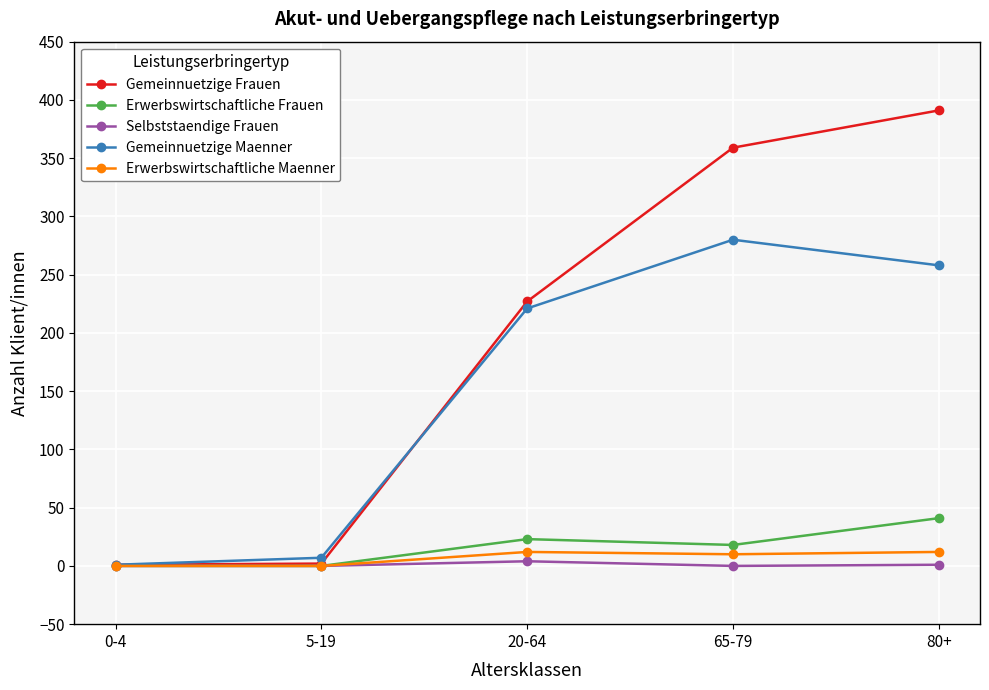

In Gemeinnuetzige Maenner, how many points are higher than both neighbors (excluding endpoints)?

1